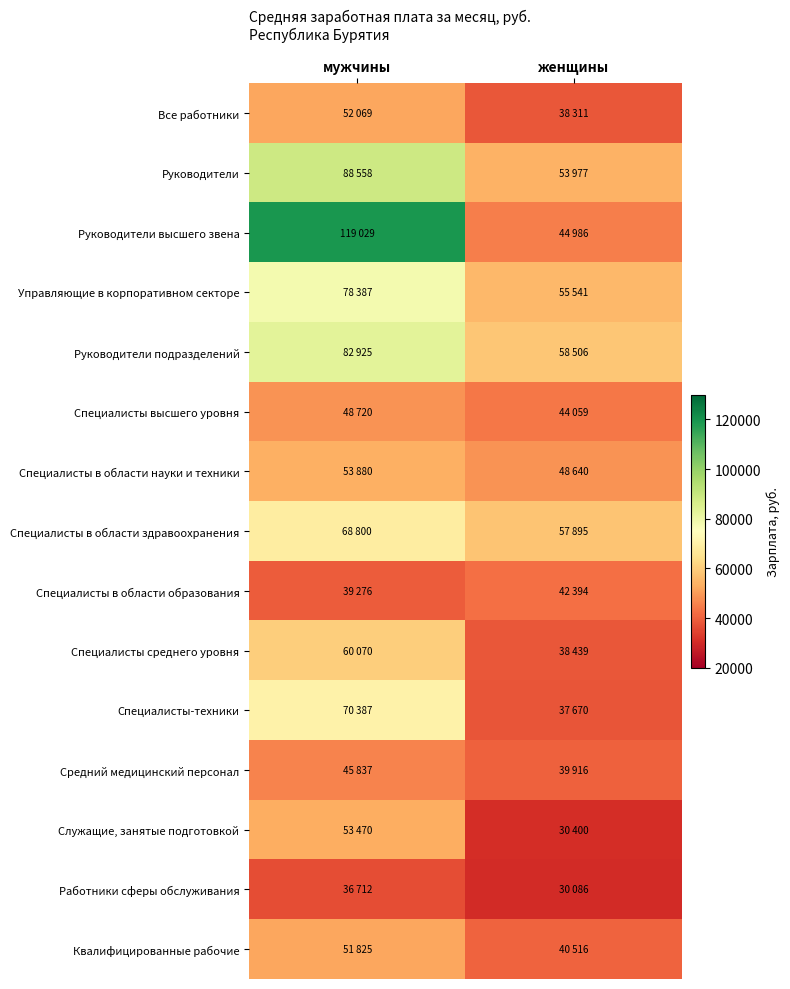

Which series has the largest total across all categories?

Руководители высшего звена